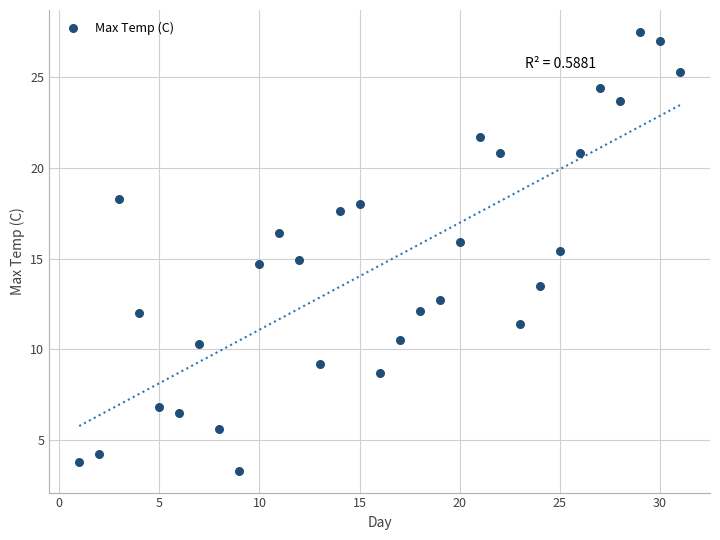

What is the range of Y values (max minus min)?

24.2